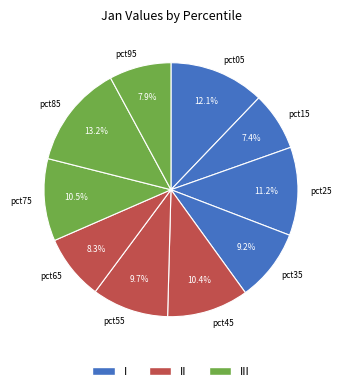

Which slice is the largest?

pct85